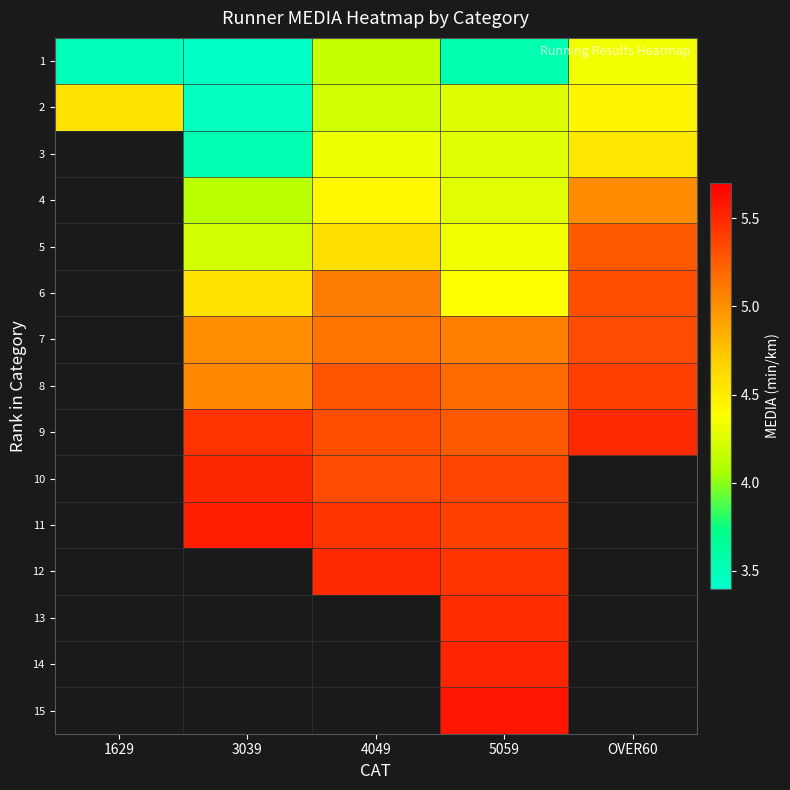

What is the greatest value displayed?

5.6